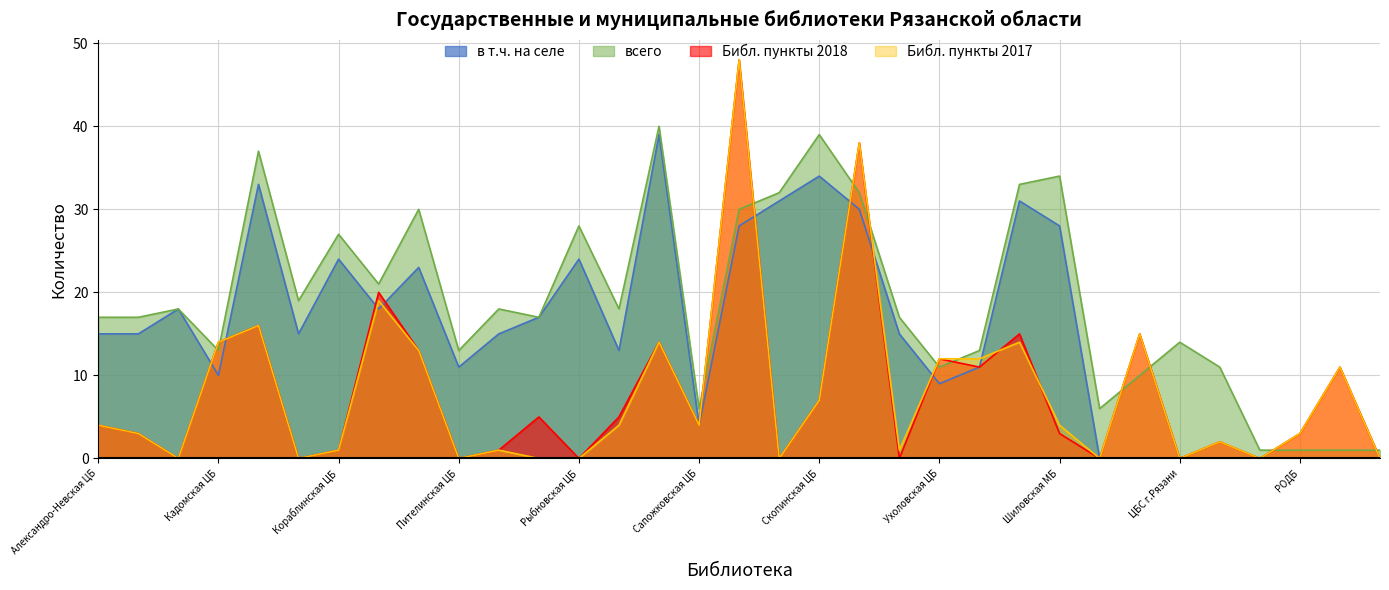

The value of всего at Шиловская МБ is 34. True or false?

True